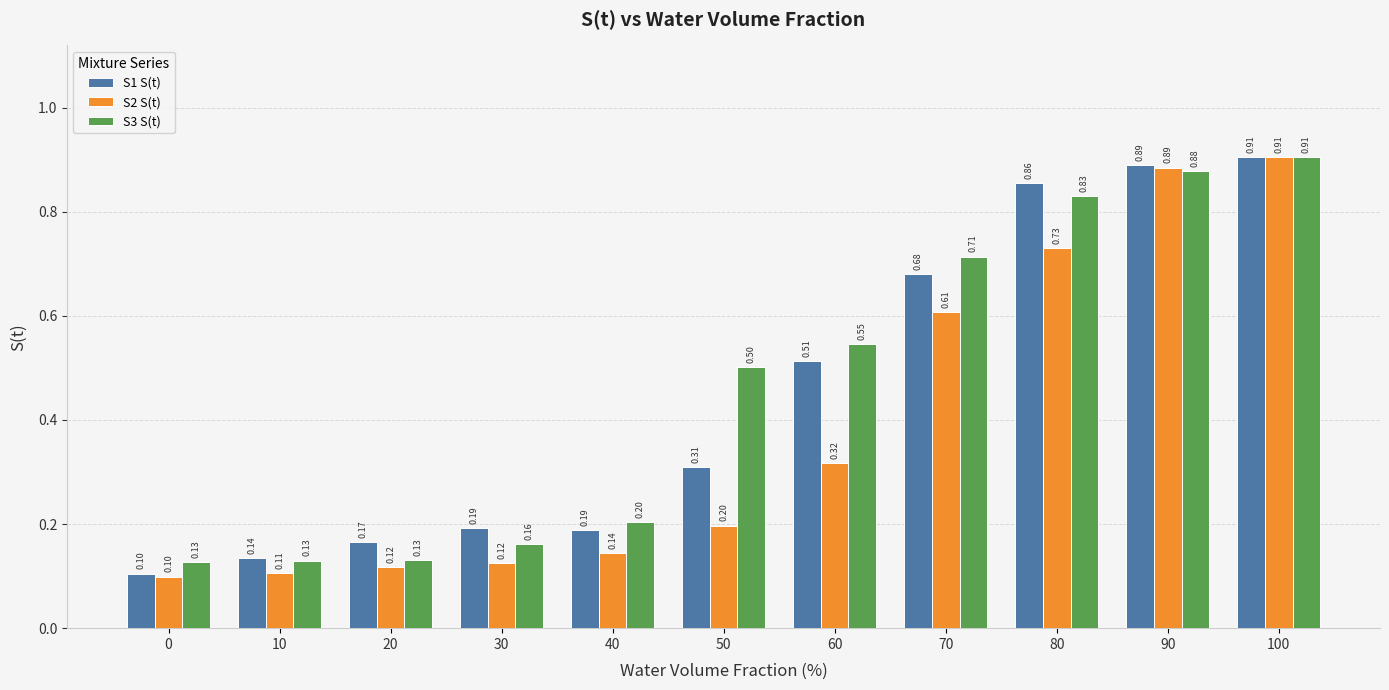

How many S2 S(t) values are between 0 and 1?

11